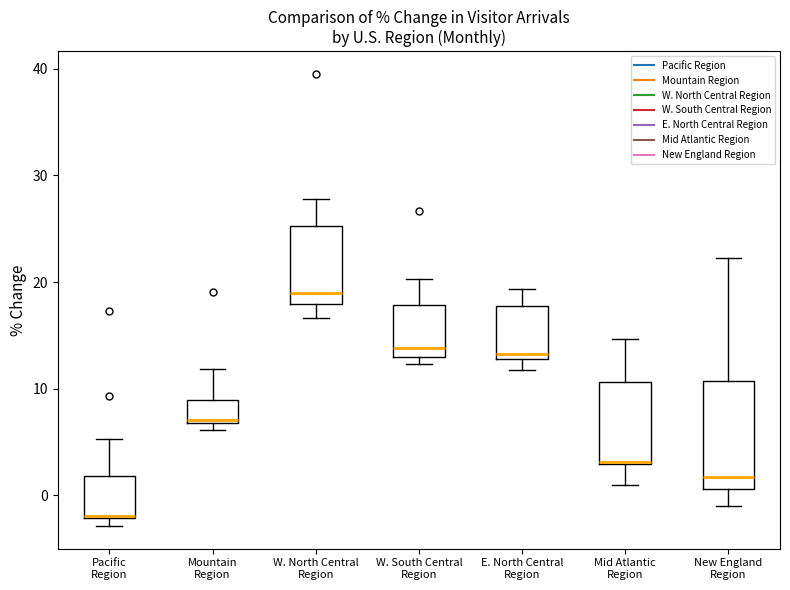

Reading left to right, transcribe this box plot: for each box, give where its median line is, the range the box spans, and where its two whiskers end, as read against the y-axis. The values are not printed on the chart, so give them approximately, as read against the axis.

Pacific Region: median -2 (drawn on the box's lower edge), box -2 to 2, whiskers -3 to 5
Mountain Region: median 7, box 7 to 9, whiskers 6 to 12
W. North Central Region: median 19, box 18 to 25, whiskers 17 to 28
W. South Central Region: median 14, box 13 to 18, whiskers 12 to 20
E. North Central Region: median 13 (just above the box's lower edge), box 13 to 18, whiskers 12 to 19
Mid Atlantic Region: median 3, box 3 to 11, whiskers 1 to 15
New England Region: median 2, box 1 to 11, whiskers -1 to 22